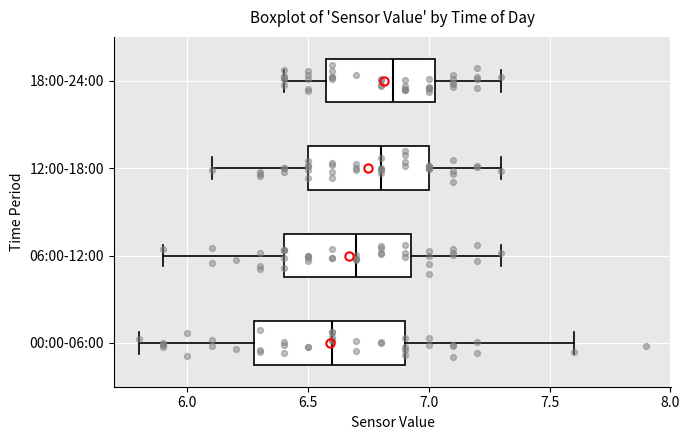

Reading bottom to top, transcribe this box plot: for each box, give where its median line is, the range the box spans, and where its two whiskers end, as read against the x-axis. The values are not printed on the chart, so give them approximately, as read against the axis.

00:00-06:00: median 6.60, box 6.30 to 6.90, whiskers 5.80 to 7.60
06:00-12:00: median 6.70, box 6.40 to 6.95, whiskers 5.90 to 7.30
12:00-18:00: median 6.80, box 6.50 to 7.00, whiskers 6.10 to 7.30
18:00-24:00: median 6.85, box 6.60 to 7.05, whiskers 6.40 to 7.30